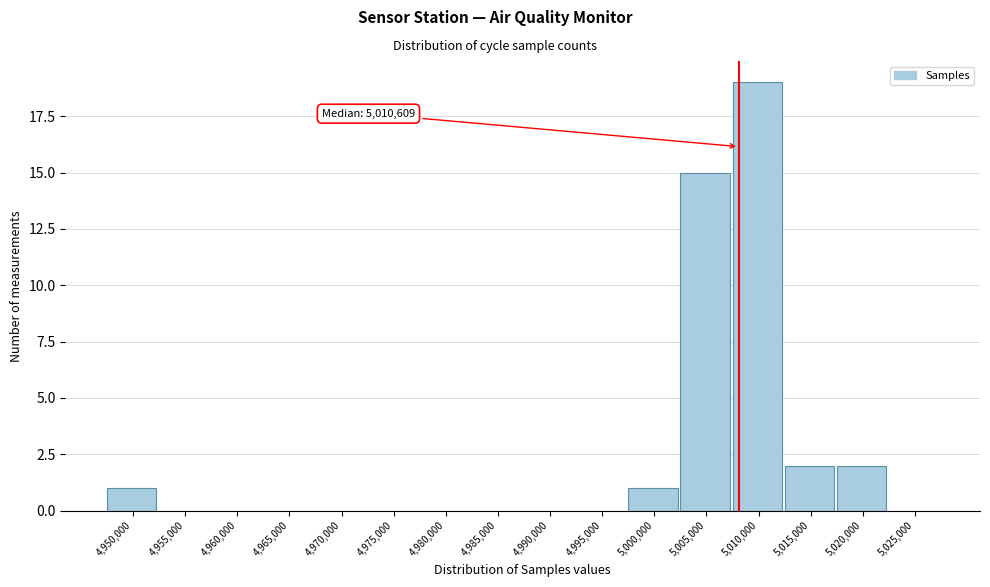

Reading left to right, extract all data points from this chart.

4,950,000=1	4,955,000=0	4,960,000=0	4,965,000=0	4,970,000=0	4,975,000=0	4,980,000=0	4,985,000=0	4,990,000=0	4,995,000=0	5,000,000=1	5,005,000=15	5,010,000=19	5,015,000=2	5,020,000=2	5,025,000=0